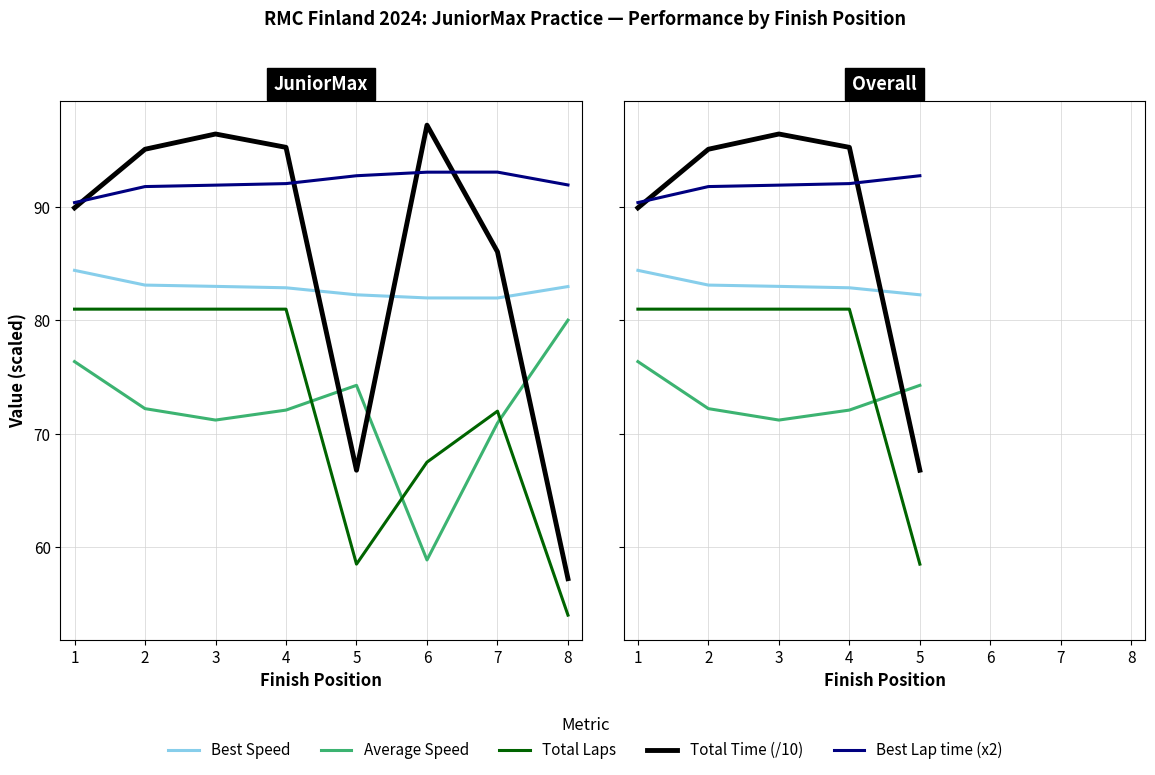

The value of Total Time (/10) at 5 is 41.4. True or false?

False